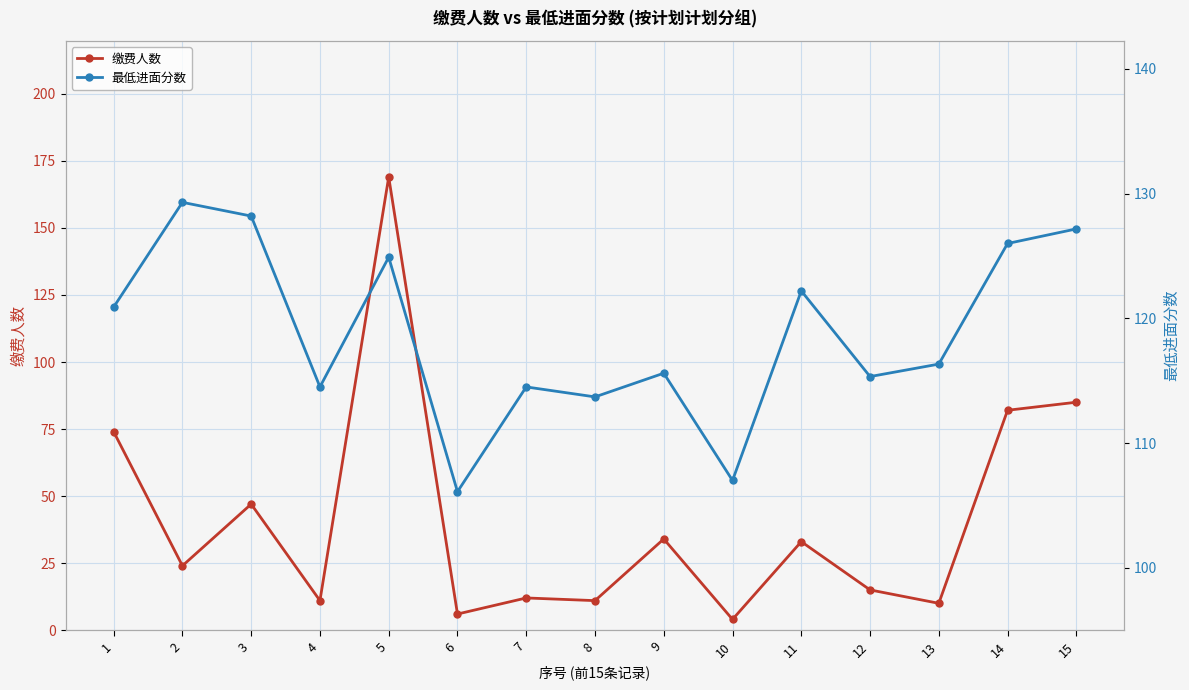

Reading left to right, what are all the values shown in this chart?

缴费人数: 1=74.0	2=24.0	3=47.0	4=11.0	5=169.0	6=6.0	7=12.0	8=11.0	9=34.0	10=4.0	11=33.0	12=15.0	13=10.0	14=82.0	15=85.0
最低进面分数: 1=120.9	2=129.3	3=128.2	4=114.5	5=124.9	6=106.1	7=114.5	8=113.7	9=115.6	10=107.0	11=122.2	12=115.3	13=116.3	14=126.0	15=127.2